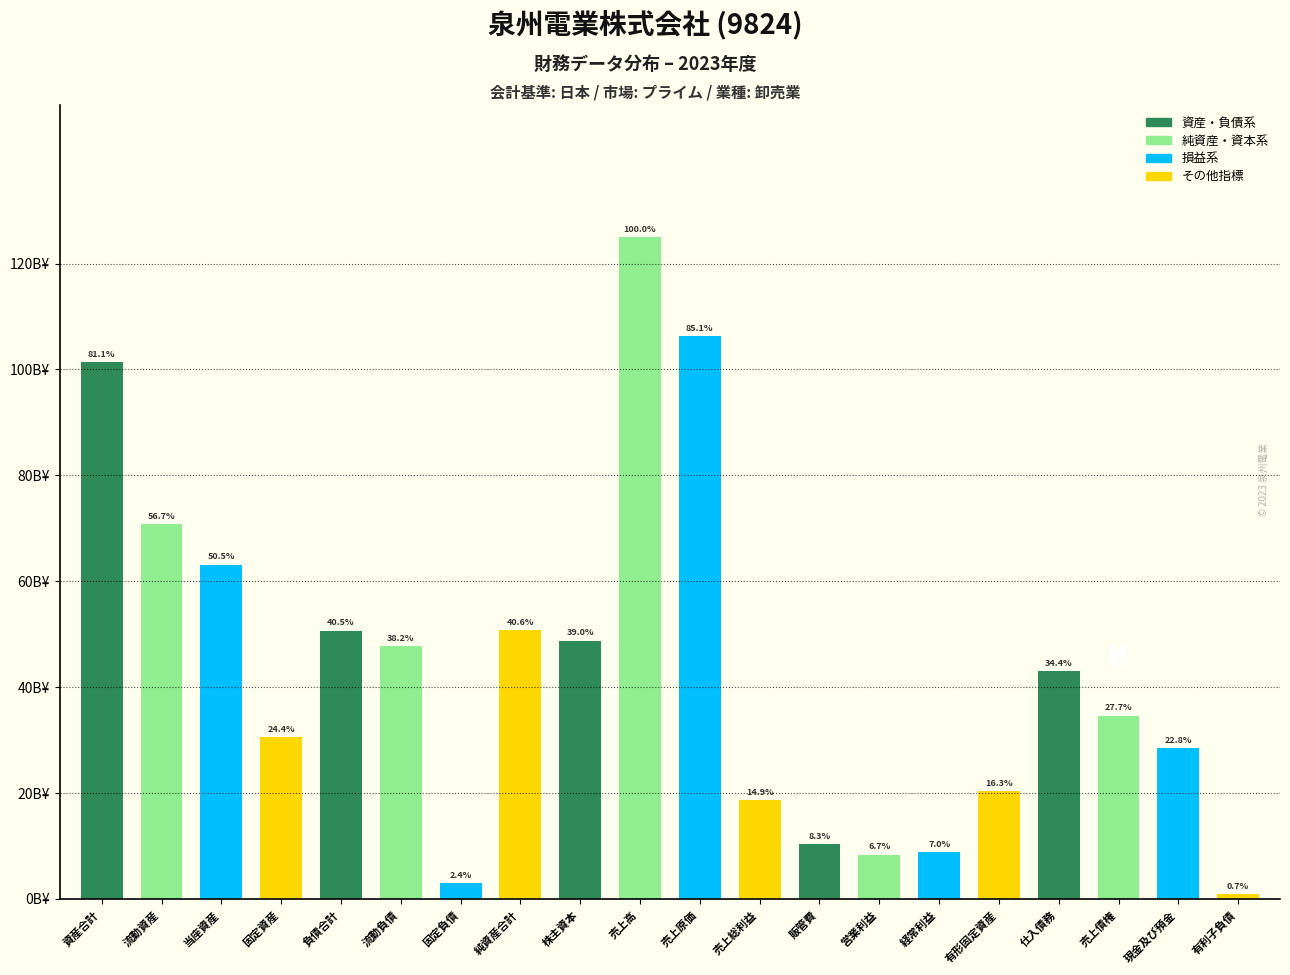

Are the bars horizontal?

No